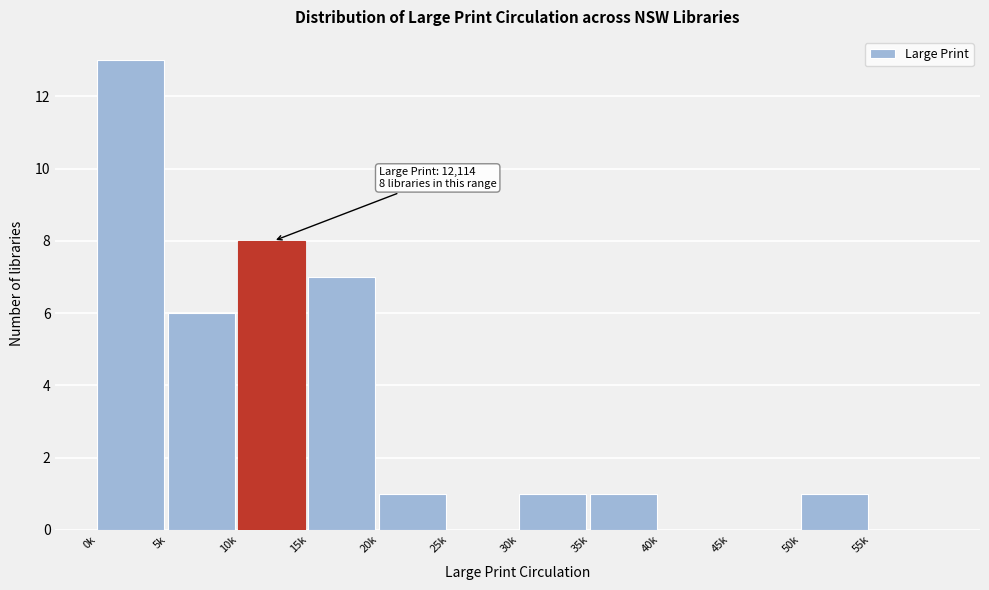

Reading right to left, list all the values displayed in this chart.

55k=0	50k=1	45k=0	40k=0	35k=1	30k=1	25k=0	20k=1	15k=7	10k=8	5k=6	0k=13